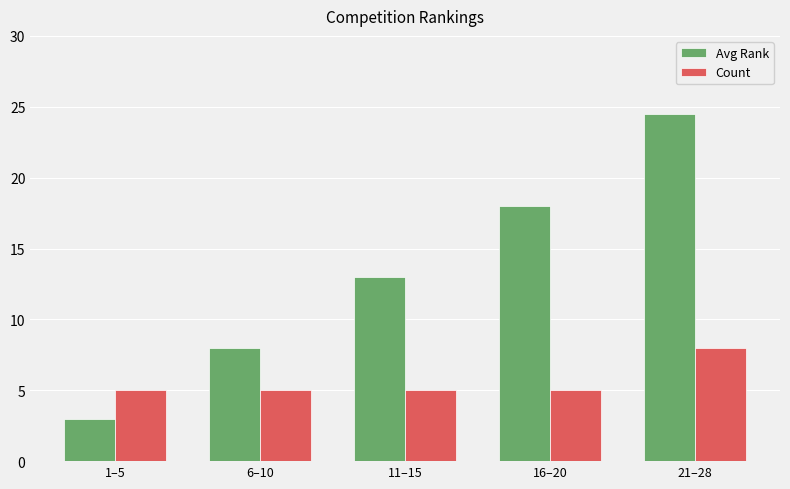

The Avg Rank series shows 24.5 at 21–28. True or false?

True